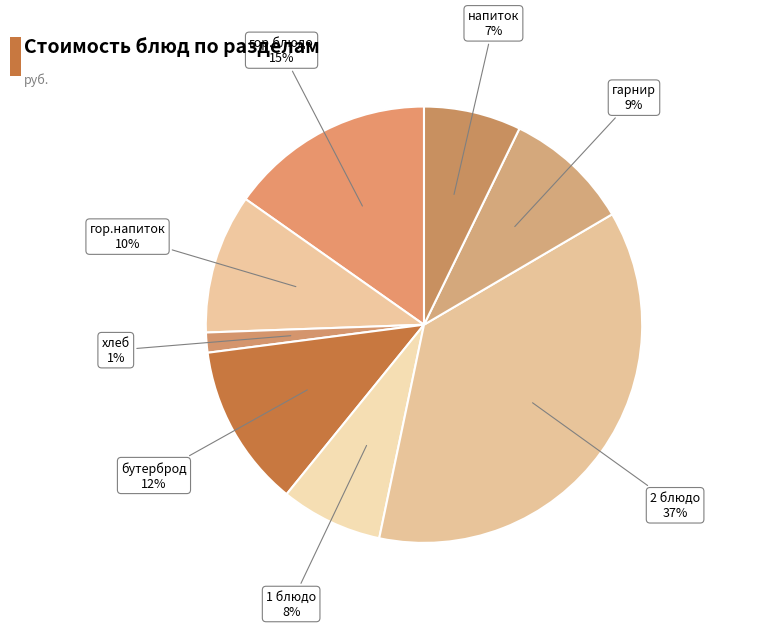

How many slices are in this pie chart?

8